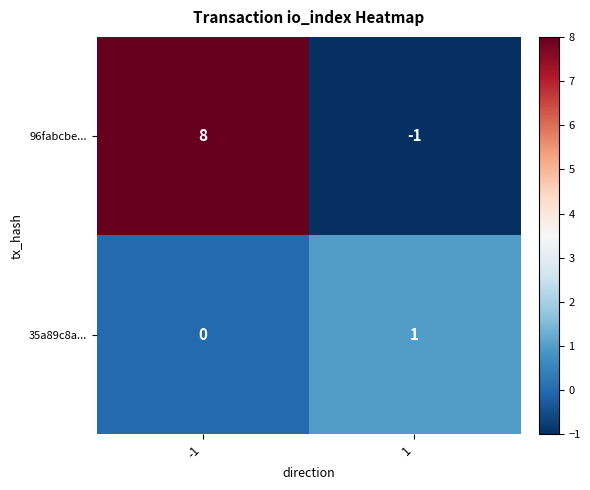

True or false: 96fabcbe... has a value of -1 at 1.

False